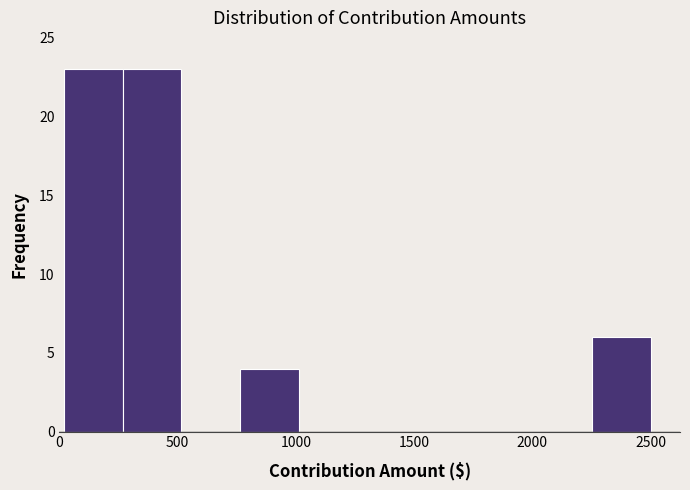

How tall is the bar that spans 250 to 500 on the x-axis? Neither the bar edges nor the heights are printed on the chart, so give them approximately, as read against the axes.

23